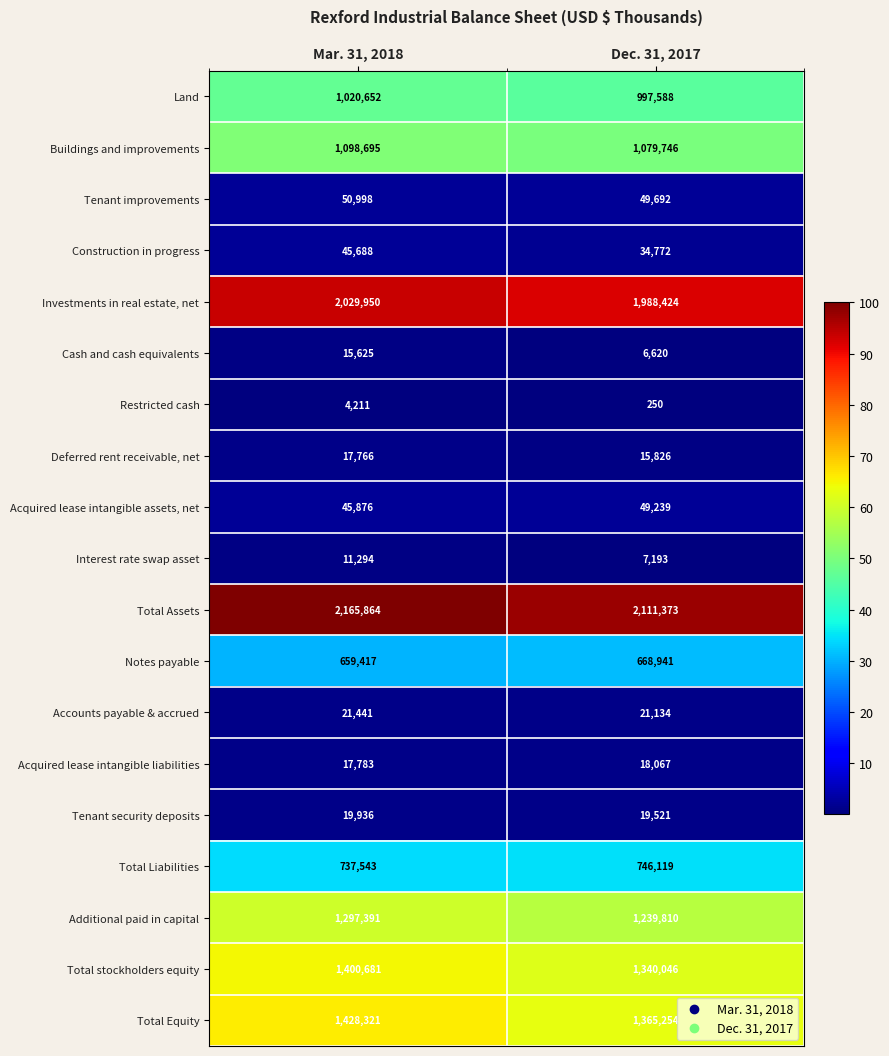

Which label corresponds to the largest value in the chart?

Mar. 31, 2018